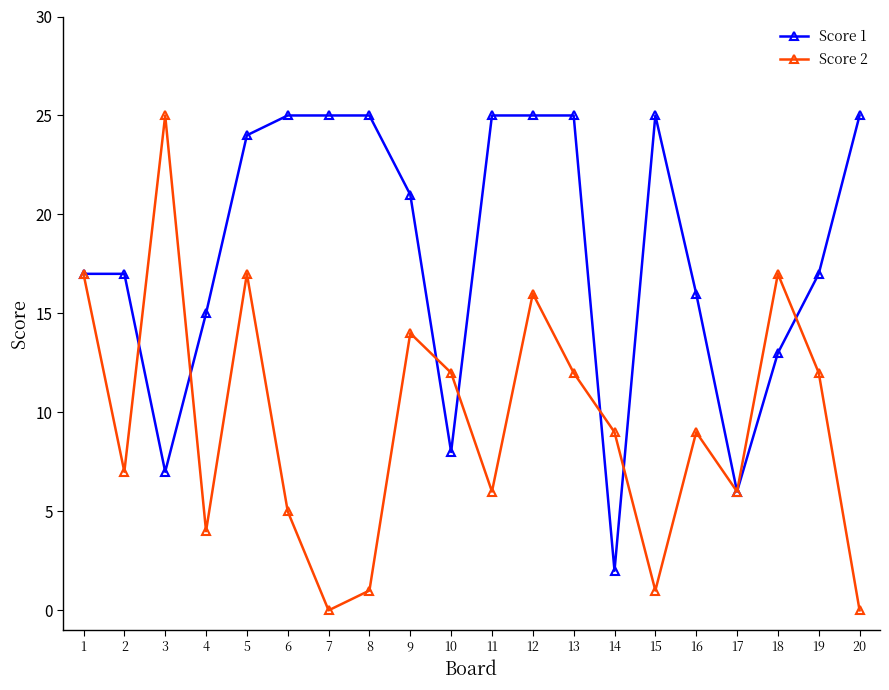

Rank the series by their average value, from lowest to highest.

Score 2, Score 1